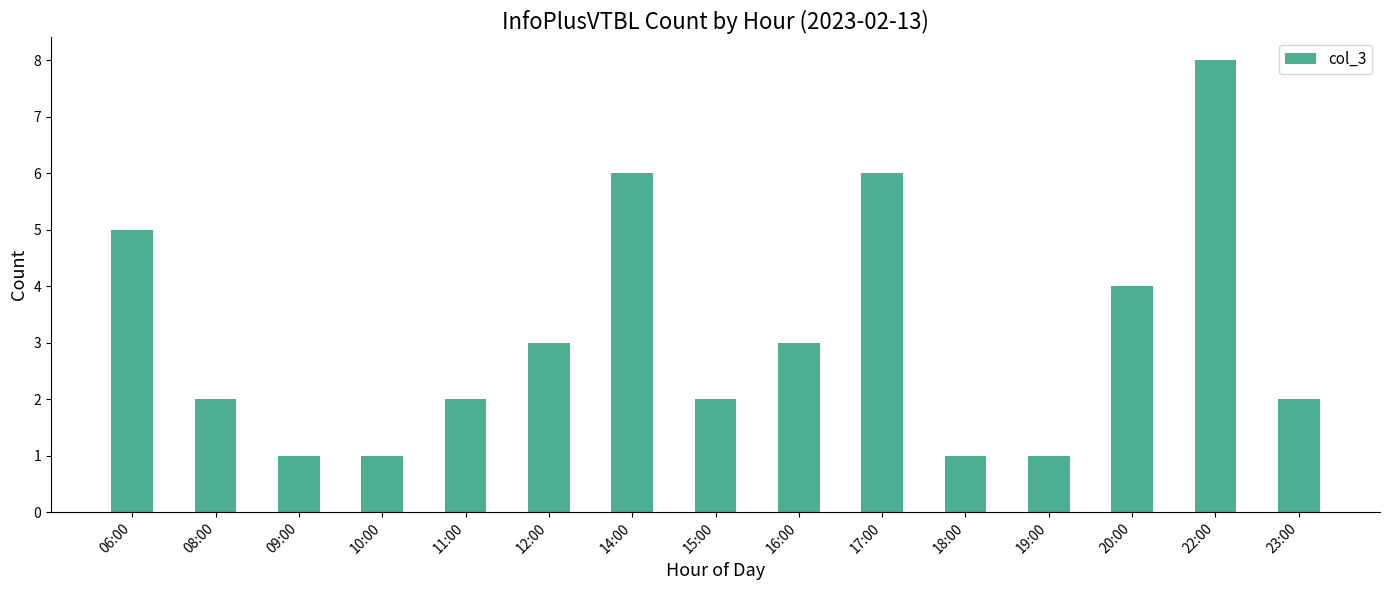

Is it true that the value at 20:00 is 2?

False